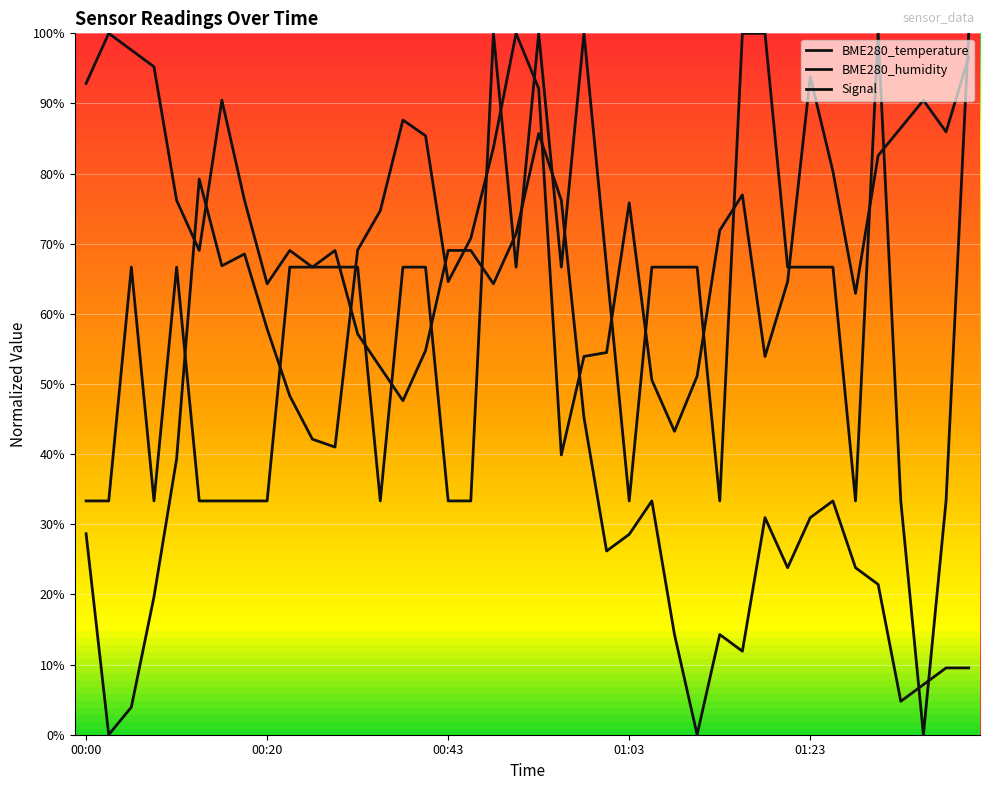

How many interior local valleys does the Signal series have?

8